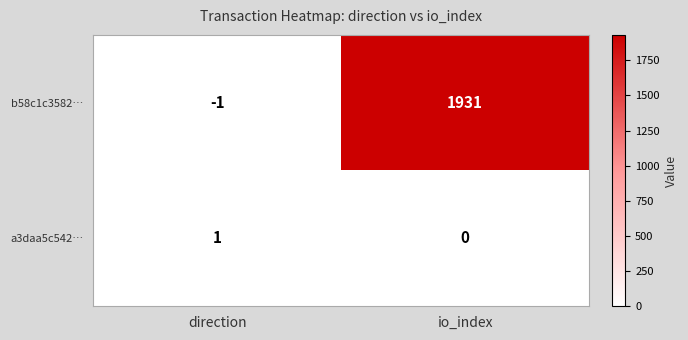

What is the total value across all series at io_index?

1931